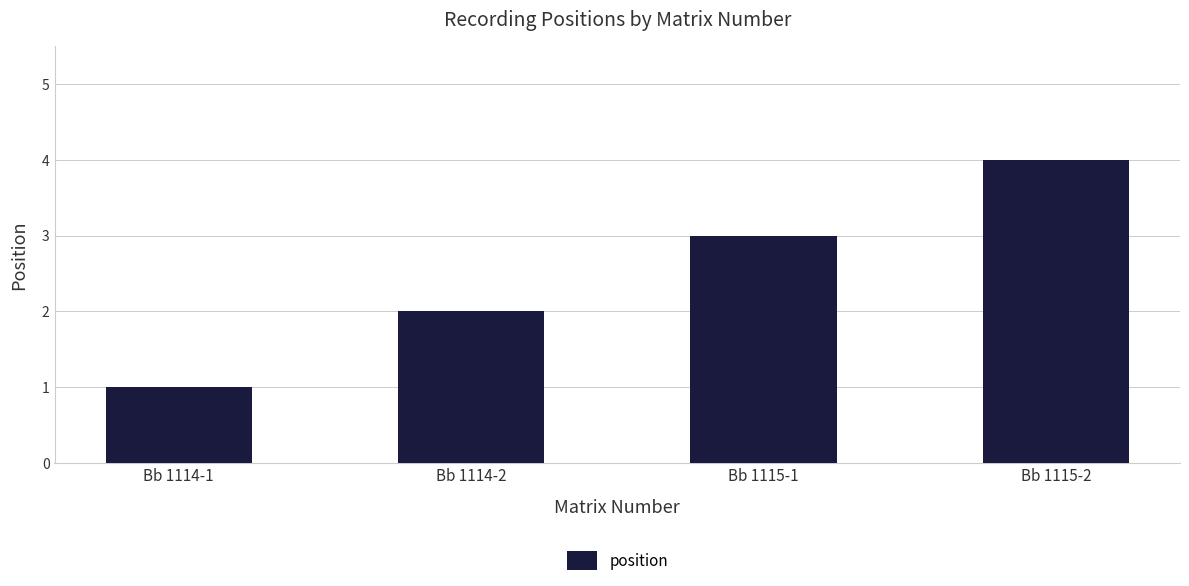

The chart shows a value of 2 at Bb 1115-2. True or false?

False